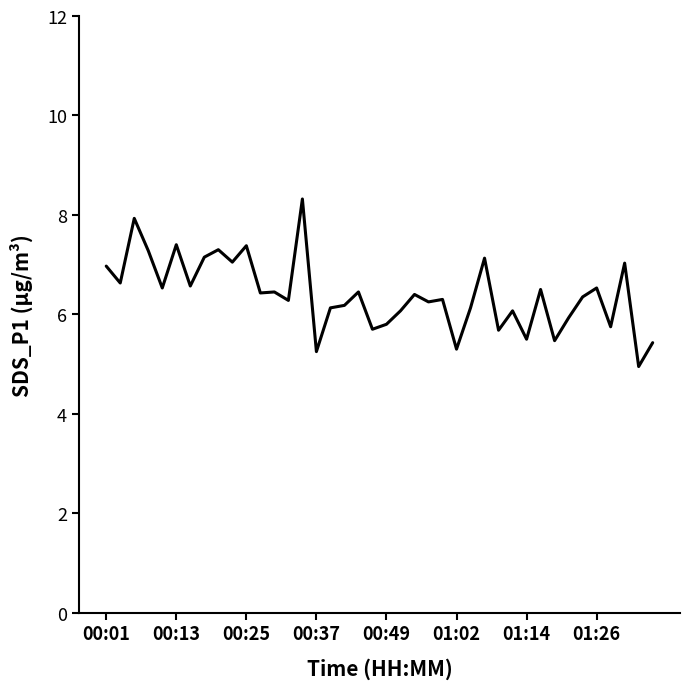

What is the maximum value shown in the chart?

8.3